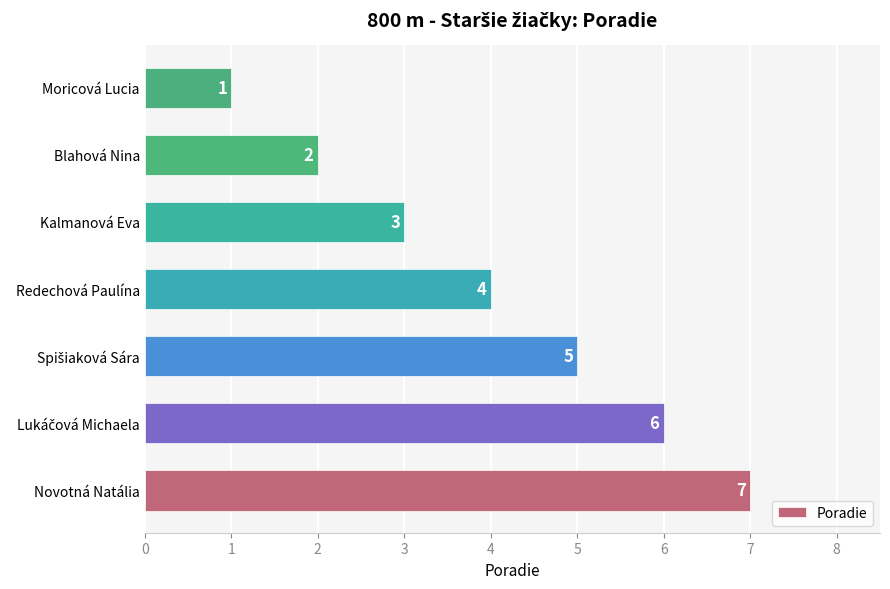

What is the difference between the values at Moricová Lucia and Novotná Natália?

6